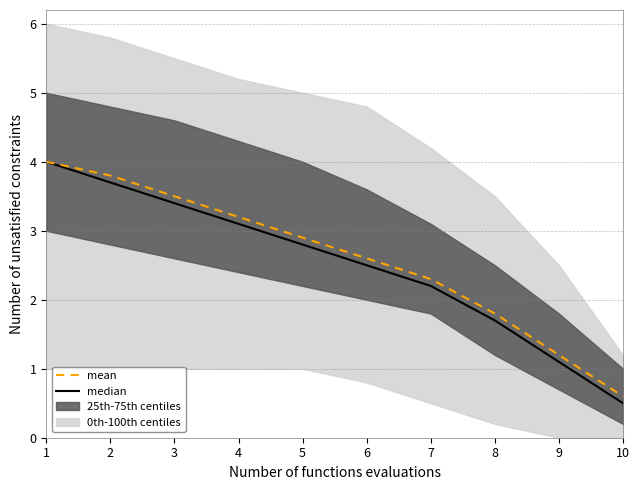

What is the value of the mean point at the 7th from the left?

2.3